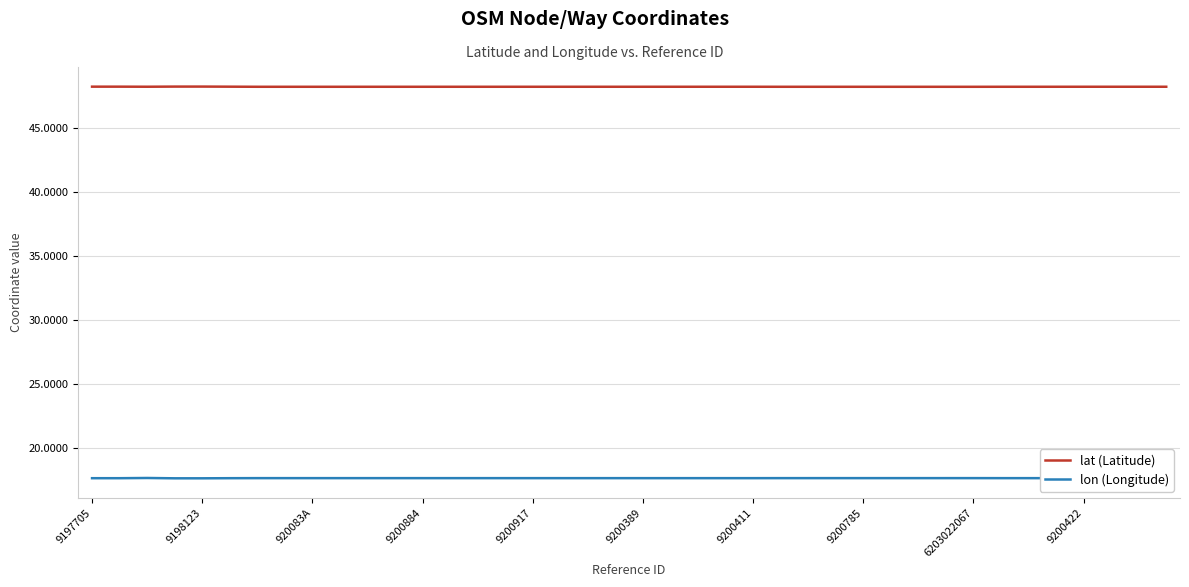

Rank the series by their average value, from highest to lowest.

lat (Latitude), lon (Longitude)